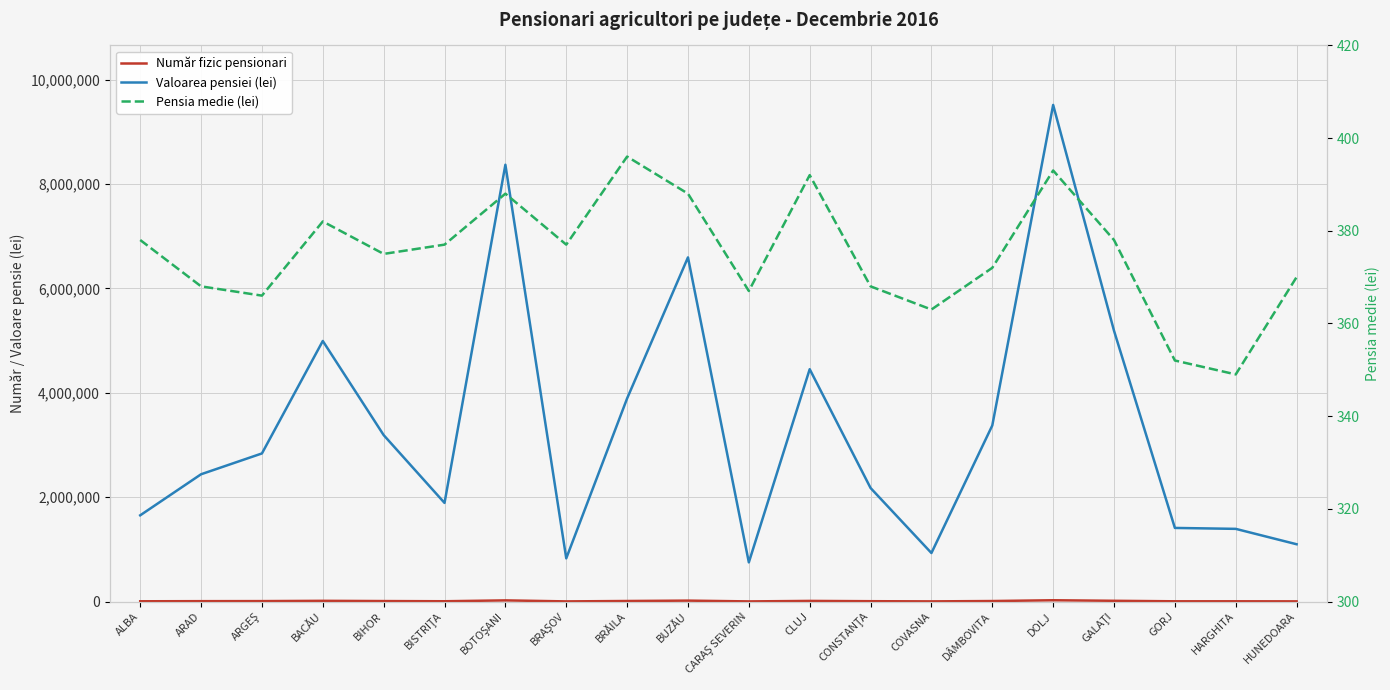

The Număr fizic pensionari series shows 2875 at ALBA. True or false?

False